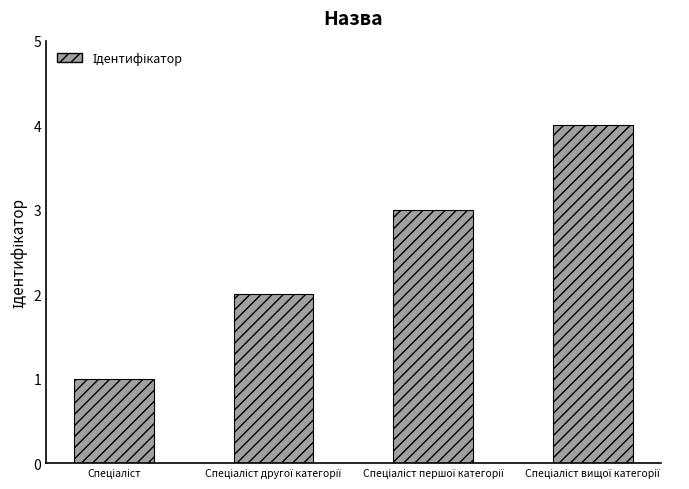

How many bars are there in total?

4